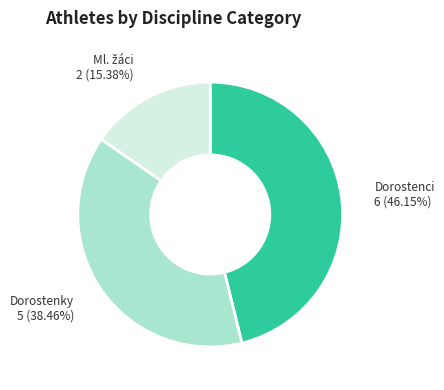

Which has a higher value, Dorostenci or Dorostenky?

Dorostenci